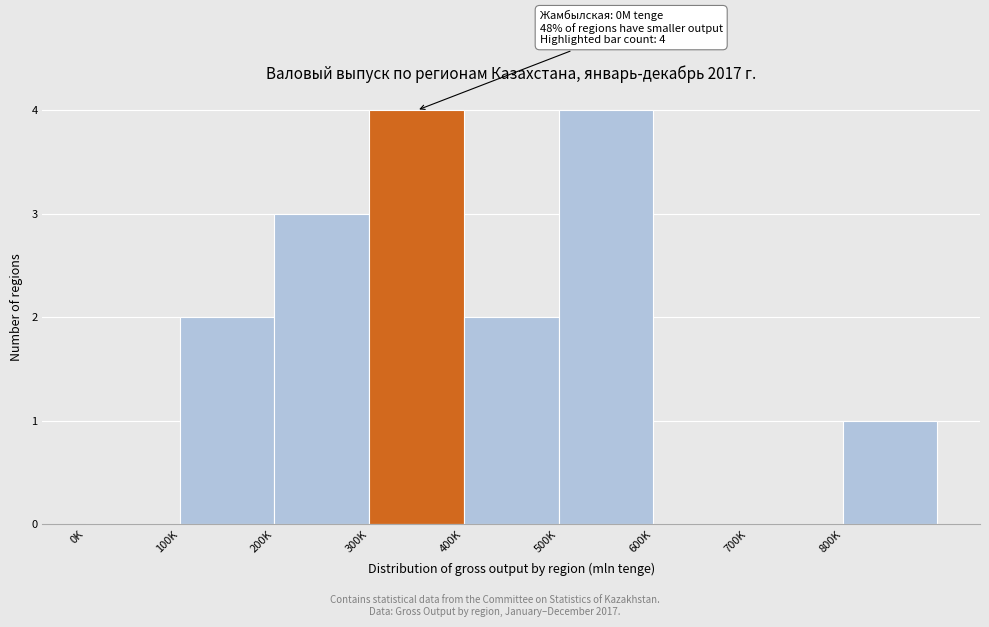

Reading left to right, extract all data points from this chart.

0K=0	100K=2	200K=3	300K=4	400K=2	500K=4	600K=0	700K=0	800K=1